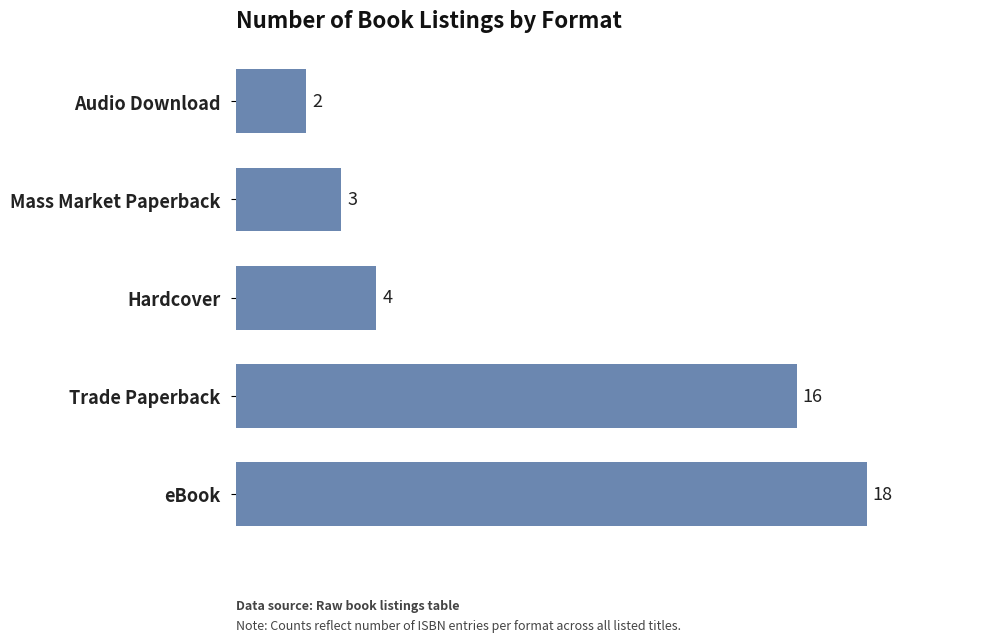

Between Trade Paperback and eBook, which is larger?

eBook